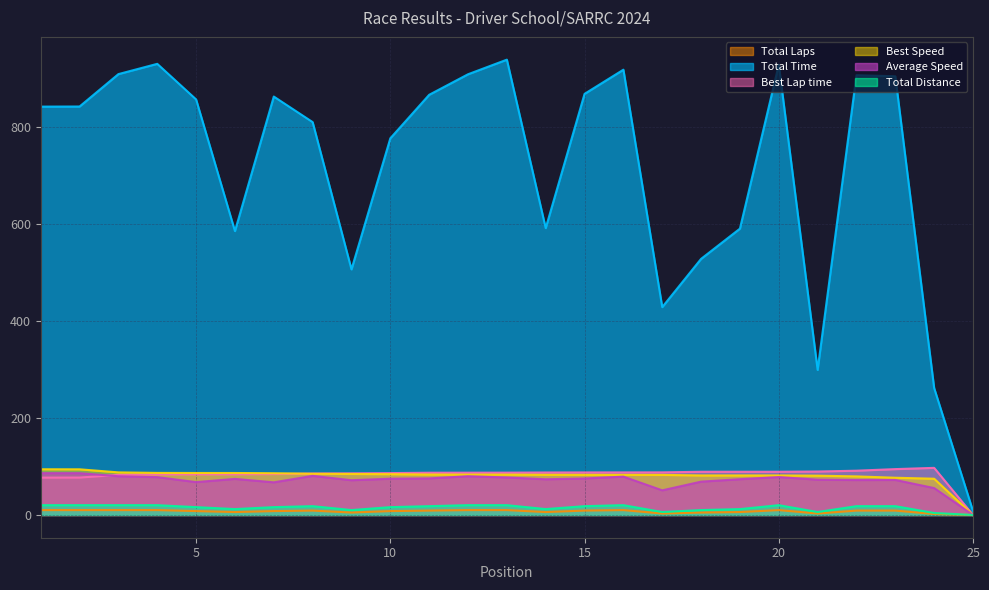

Is it true that Total Laps equals 9.0 at 22?

True